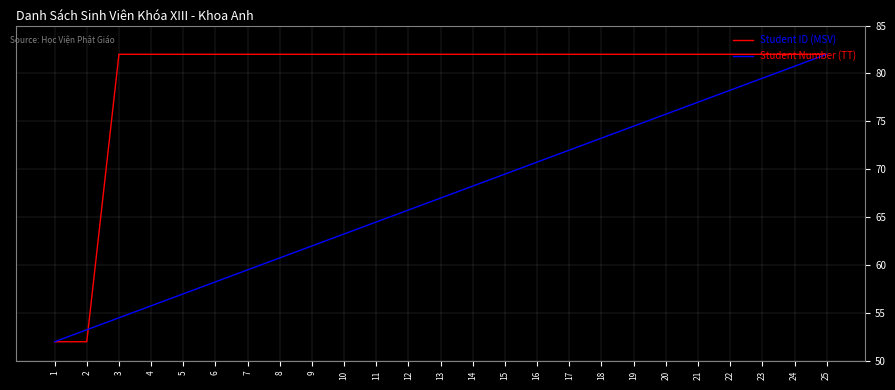

What is the spread (max minus min) of values at 11?

17.5